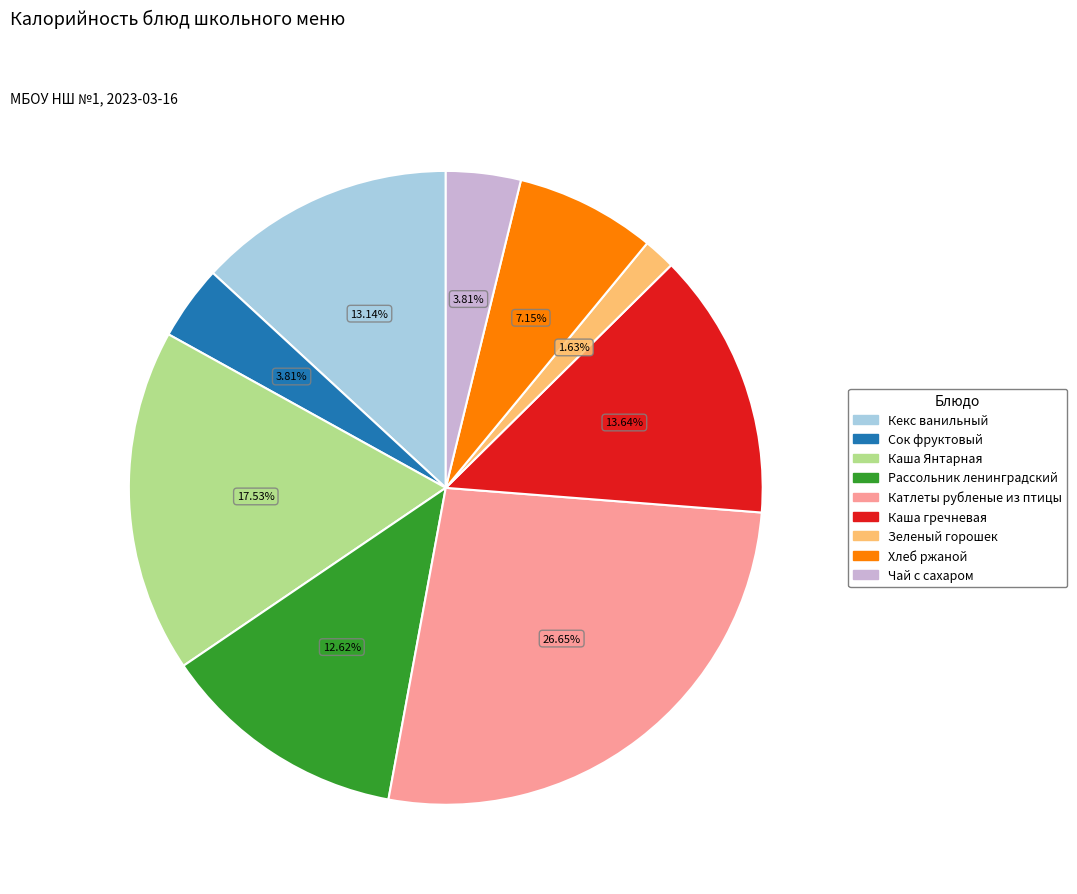

The Рассольник ленинградский slice represents 1% of the pie. True or false?

False